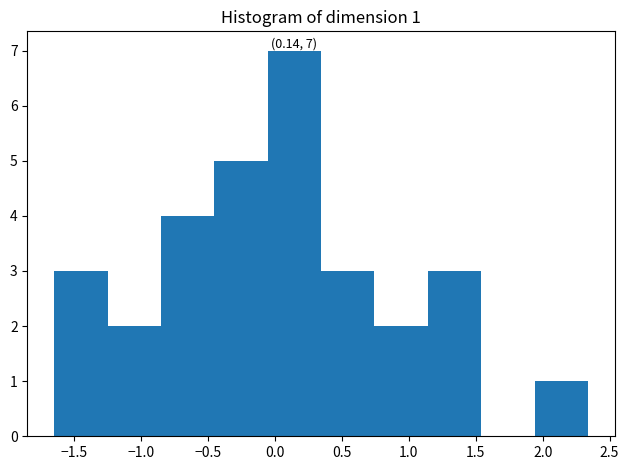

Over which range of the x-axis is the bar tallest?

-0.05 to 0.35